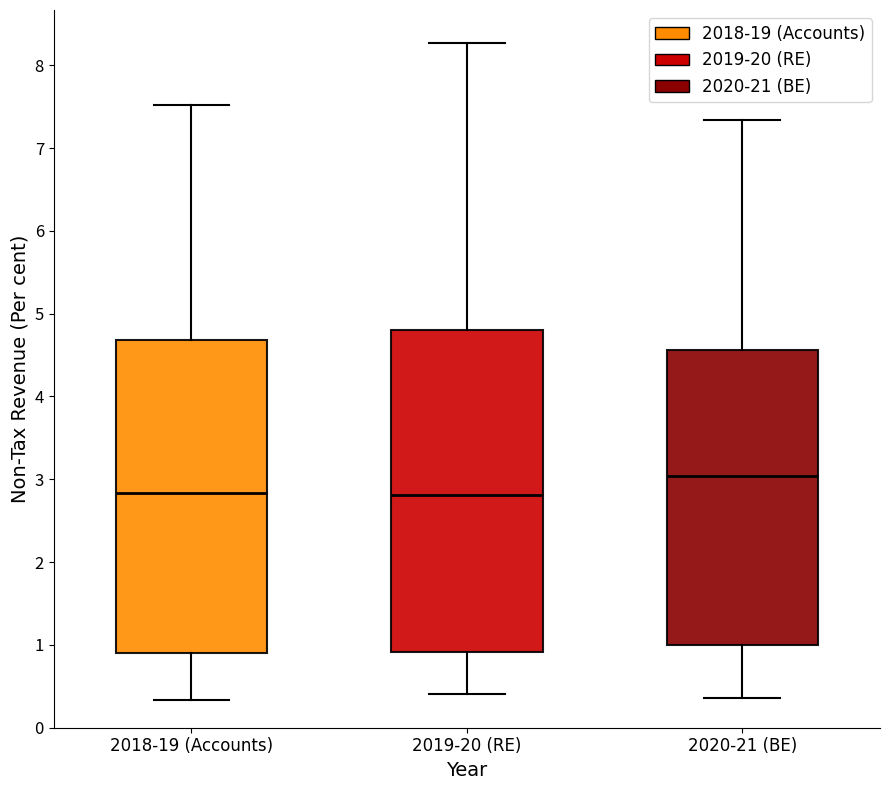

Which box is the tallest, from its lower edge to its upper edge?

2019-20 (RE)